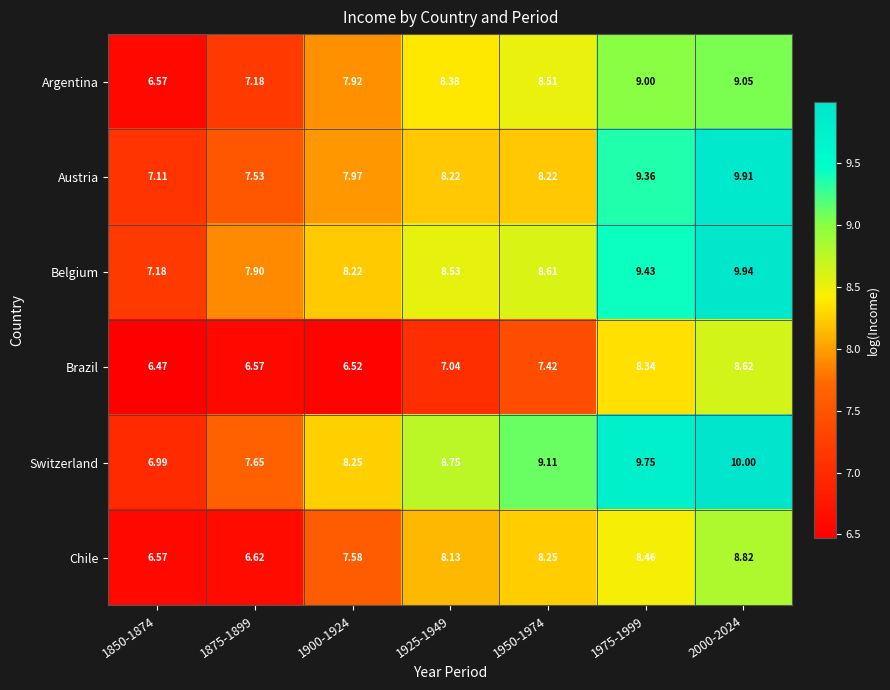

Which category has the lowest value across all series?

1850-1874